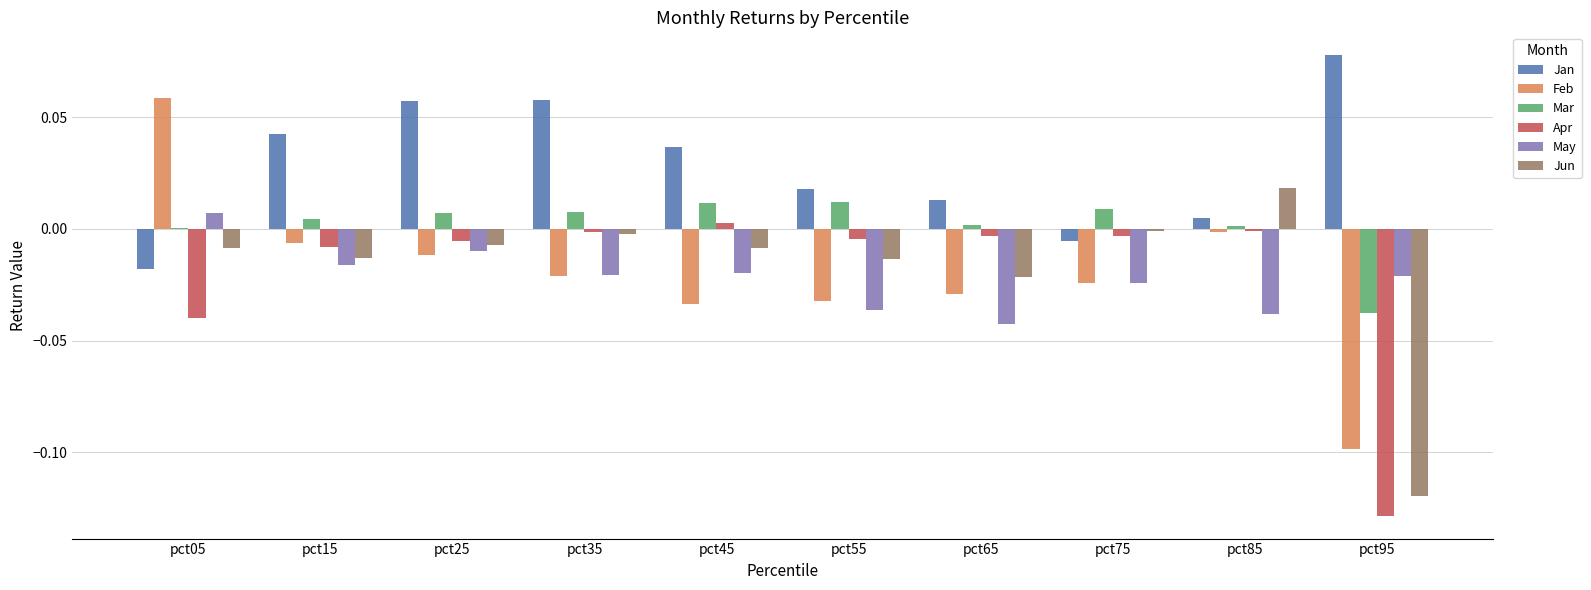

True or false: May has a value of -0.0 at pct55.

True